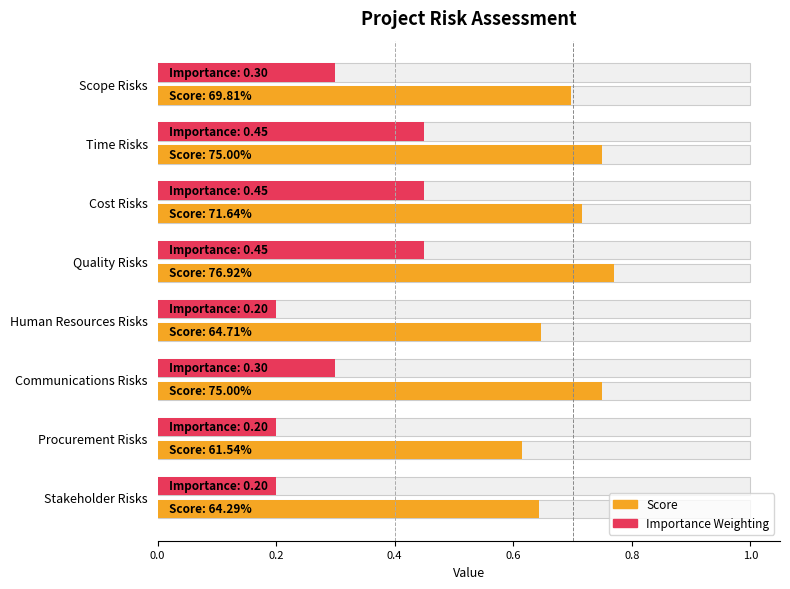

Is it true that Level 2 threshold equals 0 at 0.2?

False